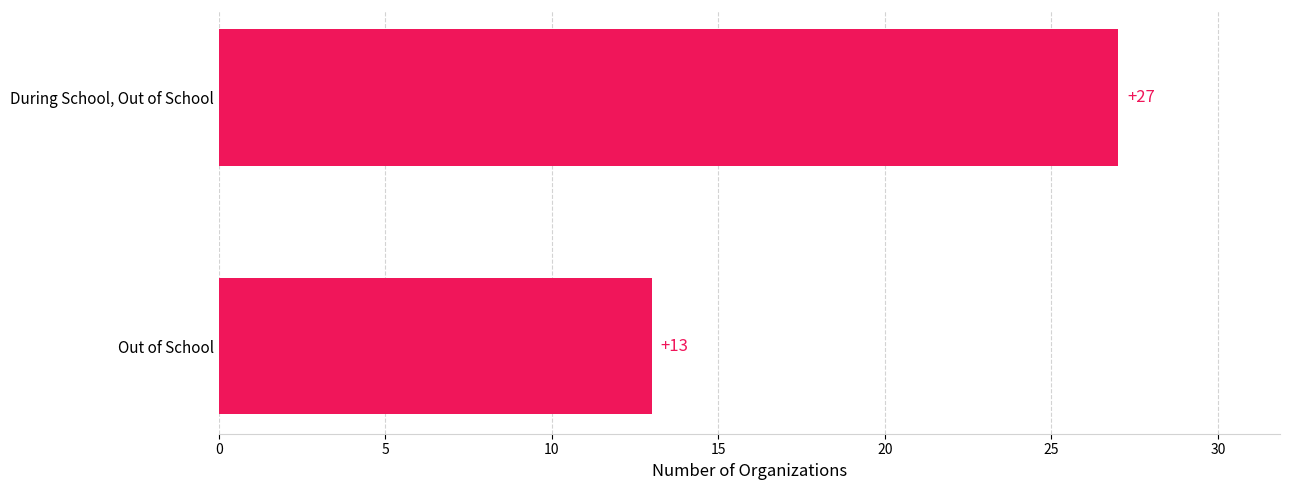

Rank the categories by value from highest to lowest.

During School, Out of School, Out of School